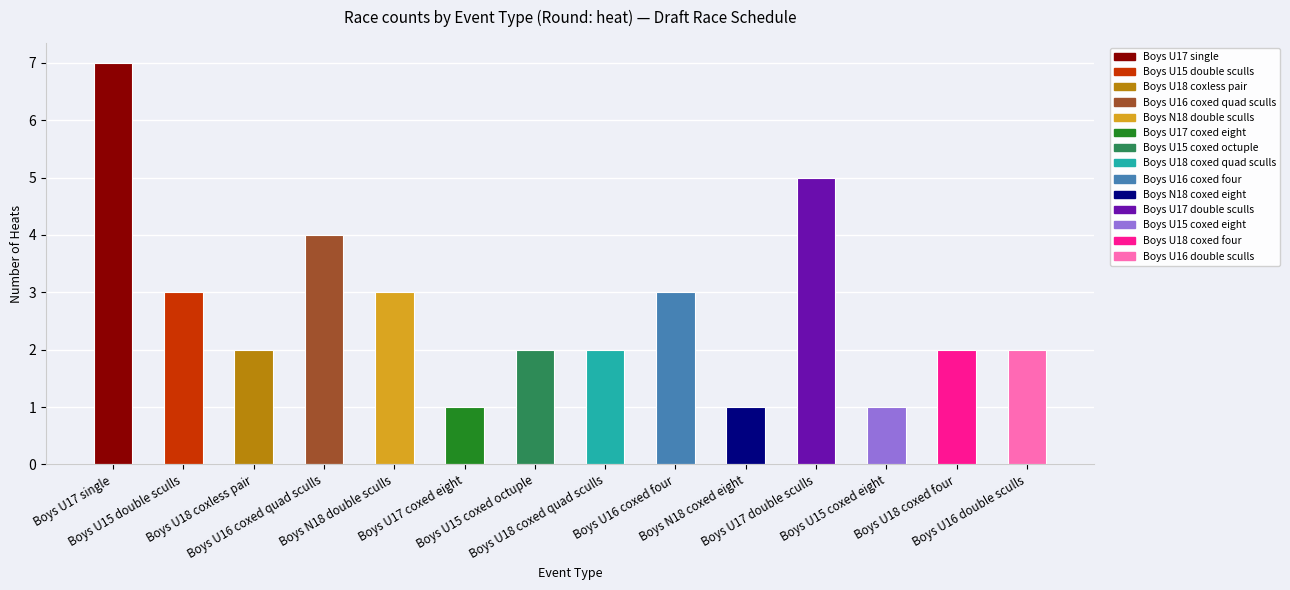

What is the sum of all values?

38